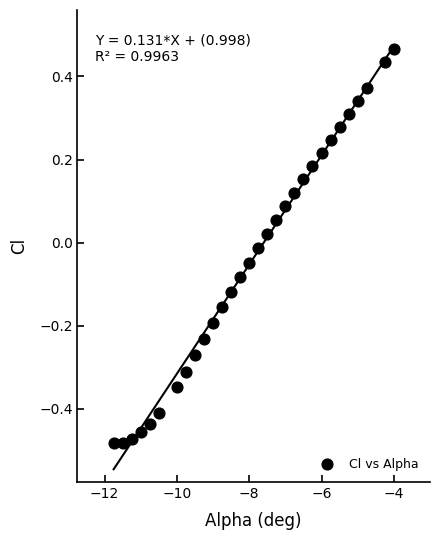

What is the range of Y values (max minus min)?

0.9